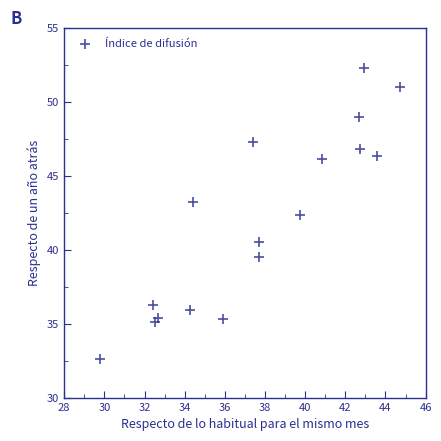

What Y value in the scatter plot is closest to 42?

42.4